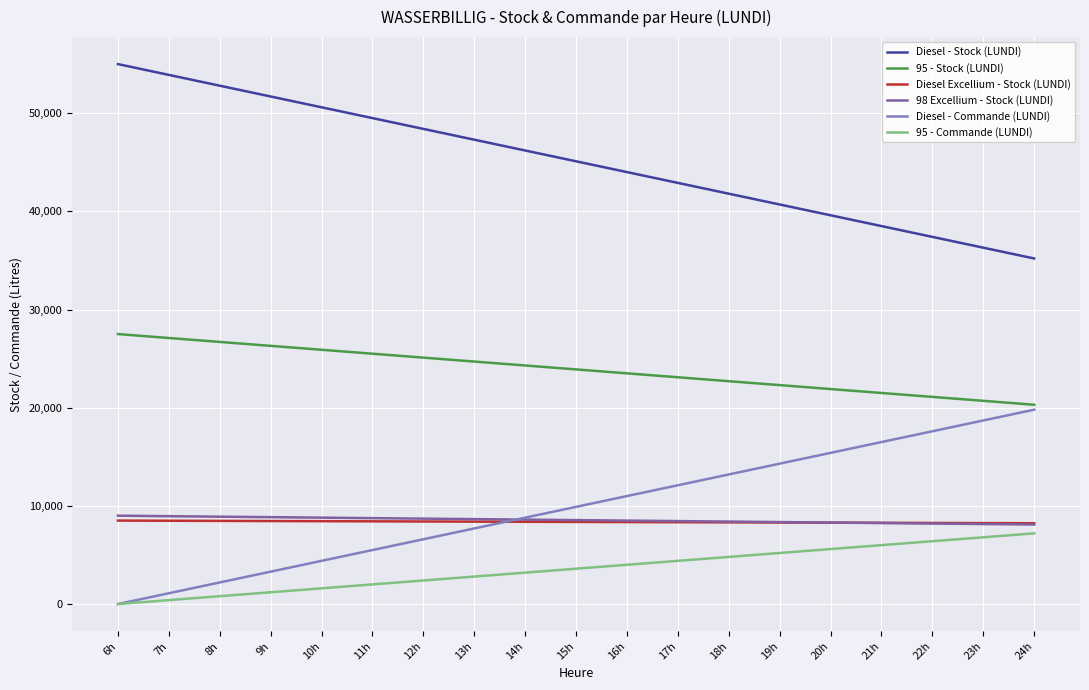

The value of 95 - Stock (LUNDI) at 19h is 12329. True or false?

False